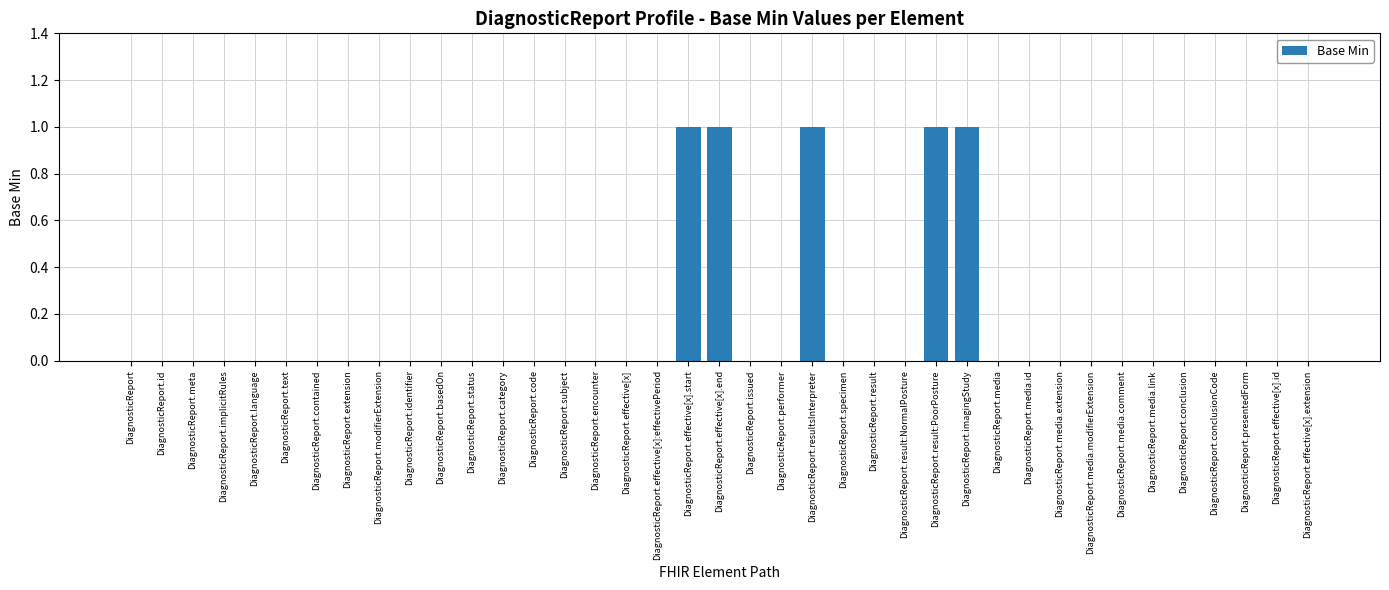

Is it true that the value at DiagnosticReport.meta is 1?

False